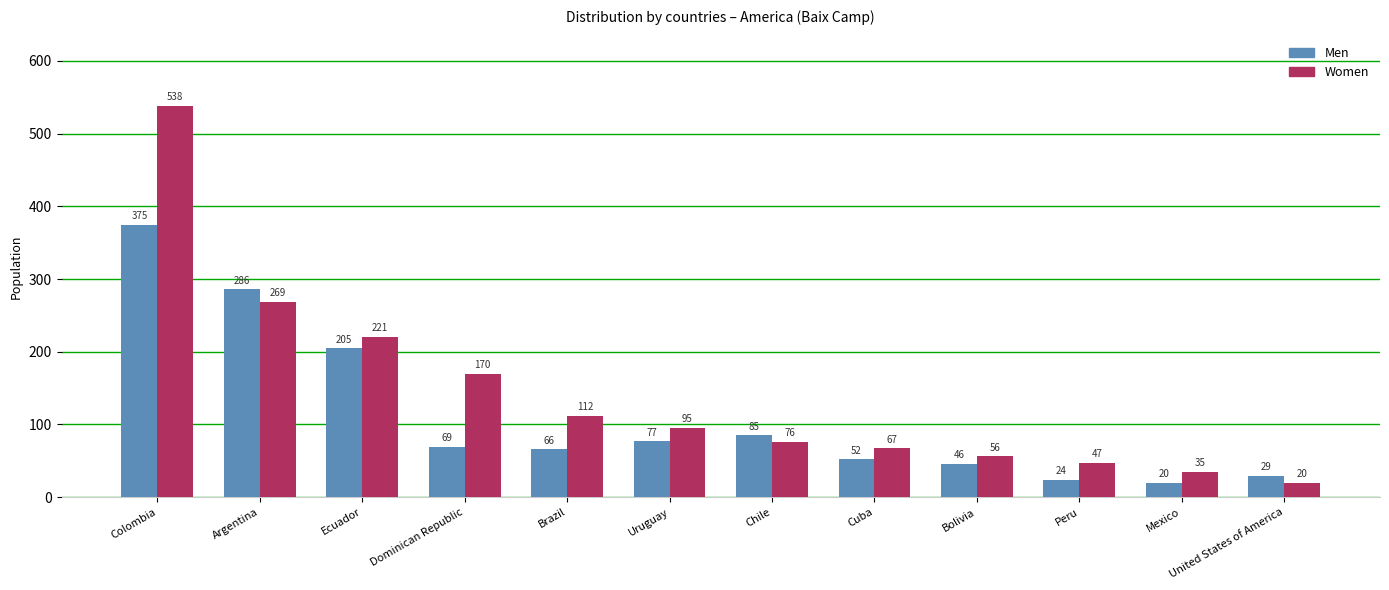

What is the sum of all Men values?

1334